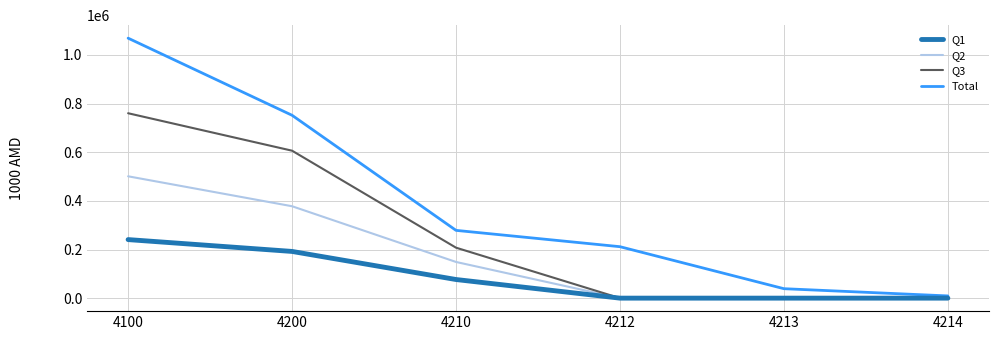

Which series has the largest range (max minus min)?

Total